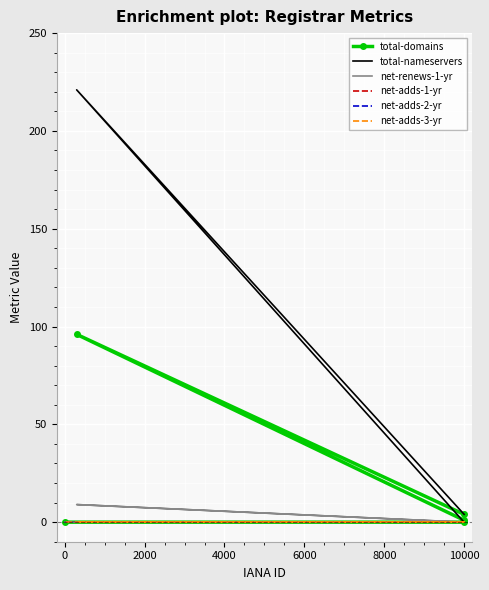

How many lines are shown in the chart?

6